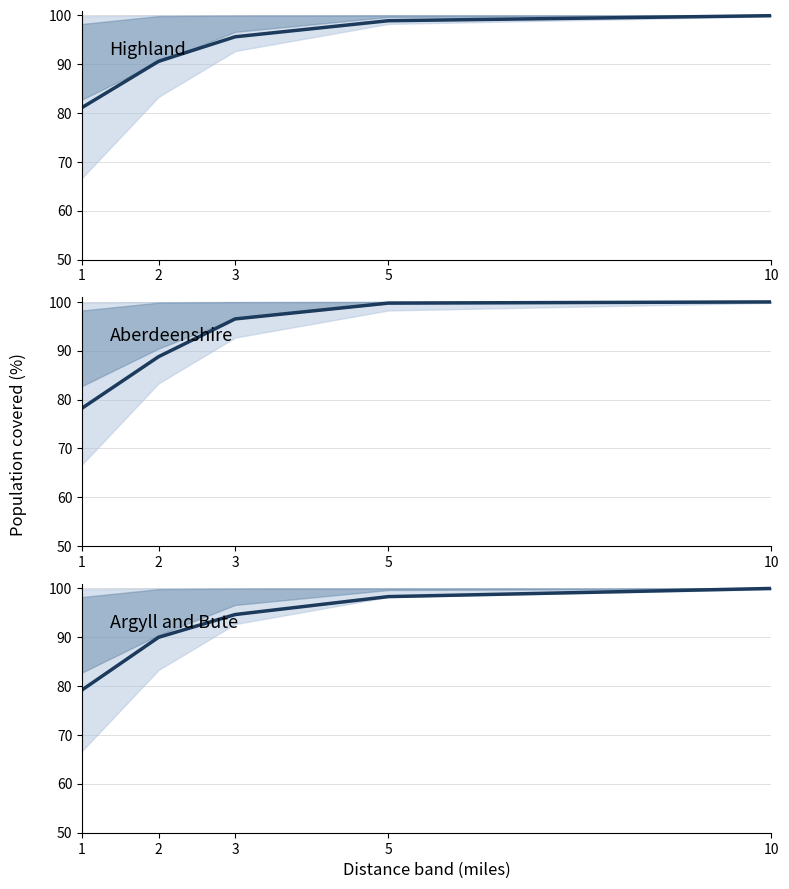

At 1, list the series in order from smallest to largest.

Aberdeenshire, Argyll and Bute, Highland